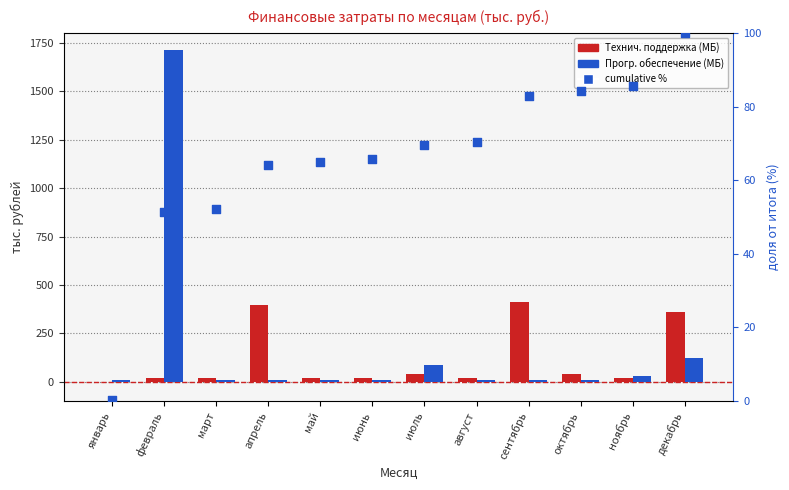

Which series has the largest Y range (max minus min)?

Прогр. обеспечение (МБ)